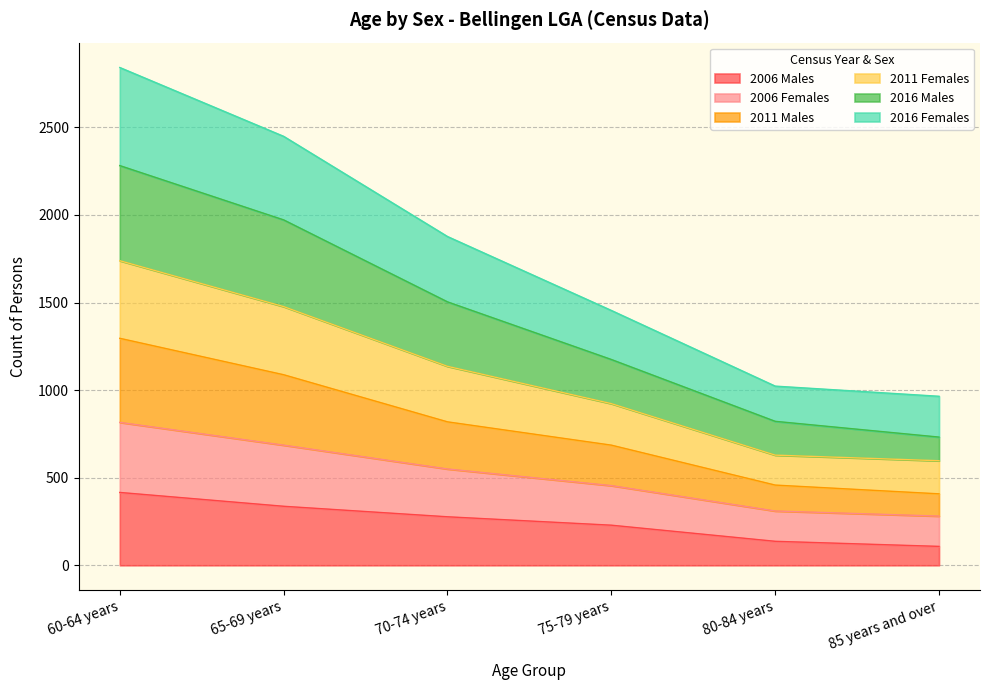

What is the difference between the 2006 Males values at 80-84 years and 75-79 years?

92